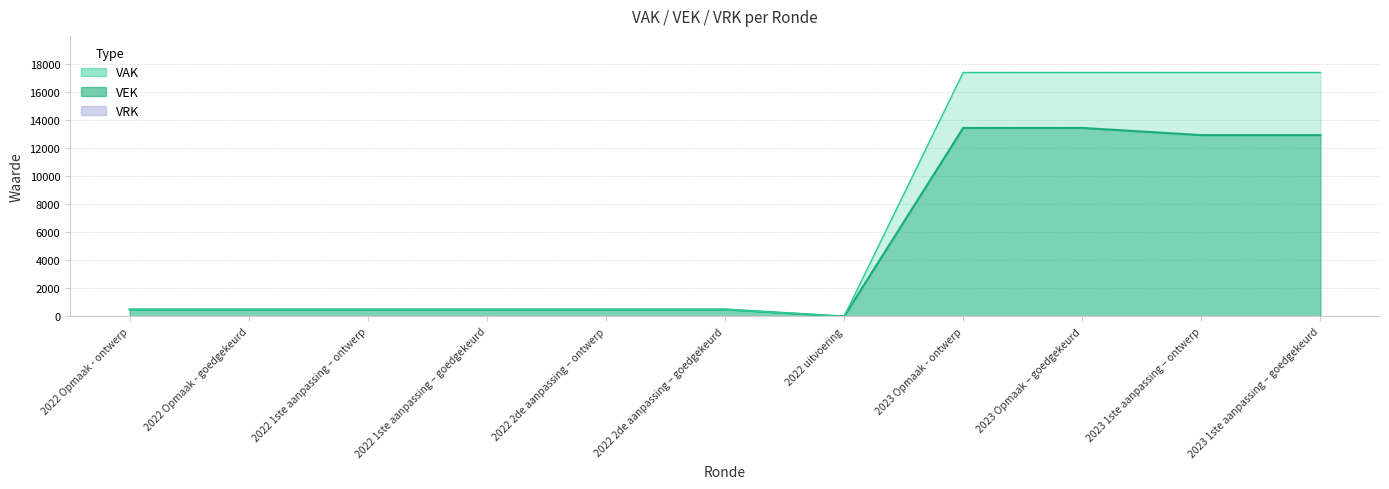

Does the chart have visible grid lines?

Yes